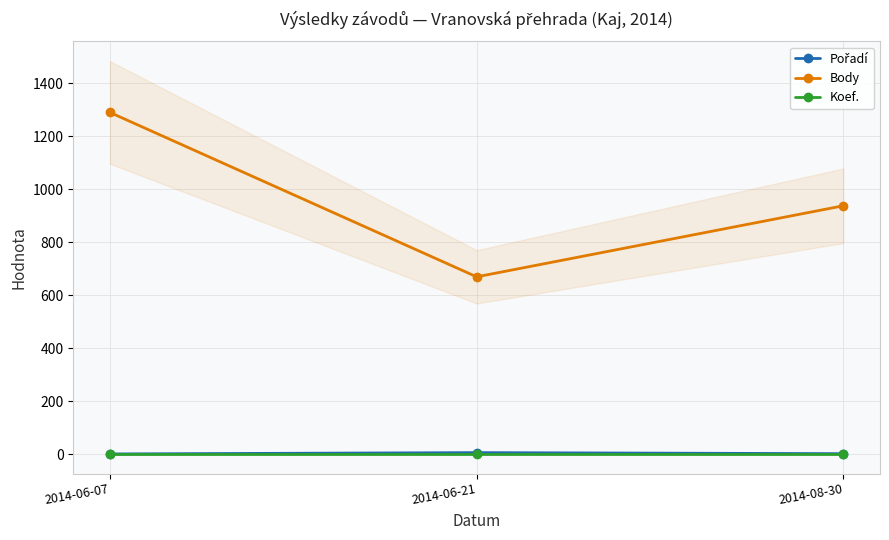

The value of Koef. at 2014-08-30 is 2. True or false?

True